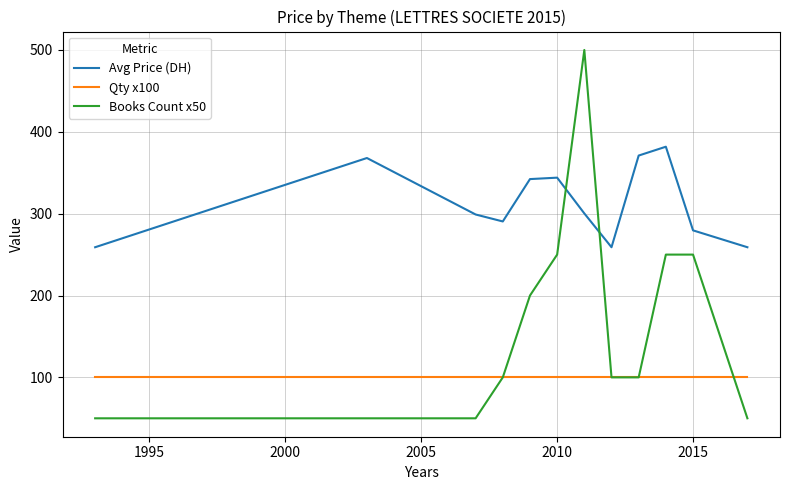

Which series has the widest spread of values?

Books Count x50